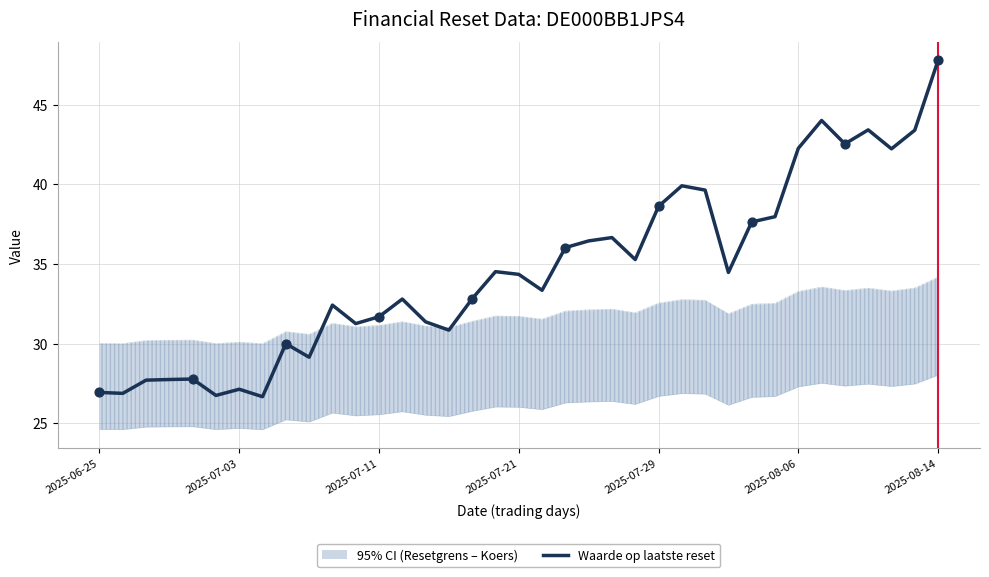

What is the minimum value for Waarde op laatste reset?

26.7